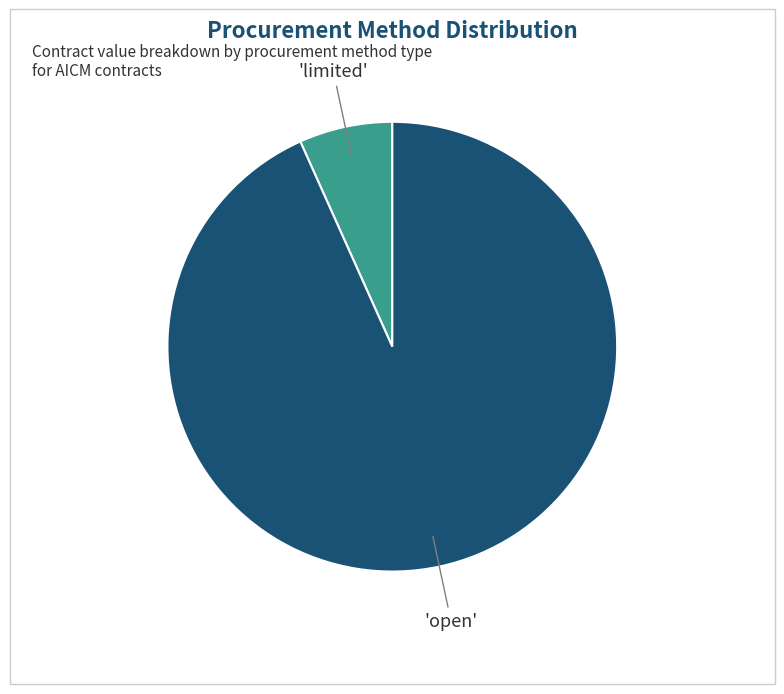

Is there any slice that represents more than half of the pie?

Yes